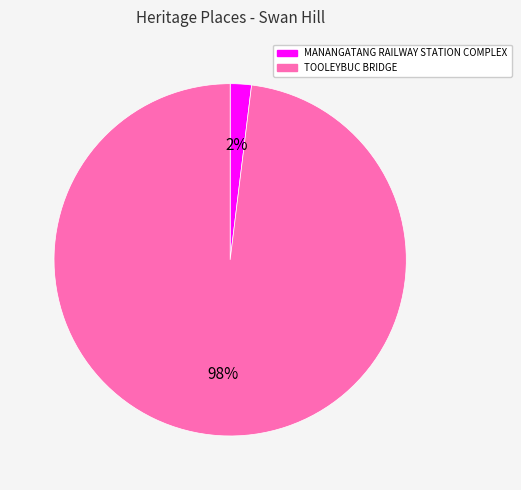

To the nearest percent, what is the difference between the largest and smallest slice percentages?

96%